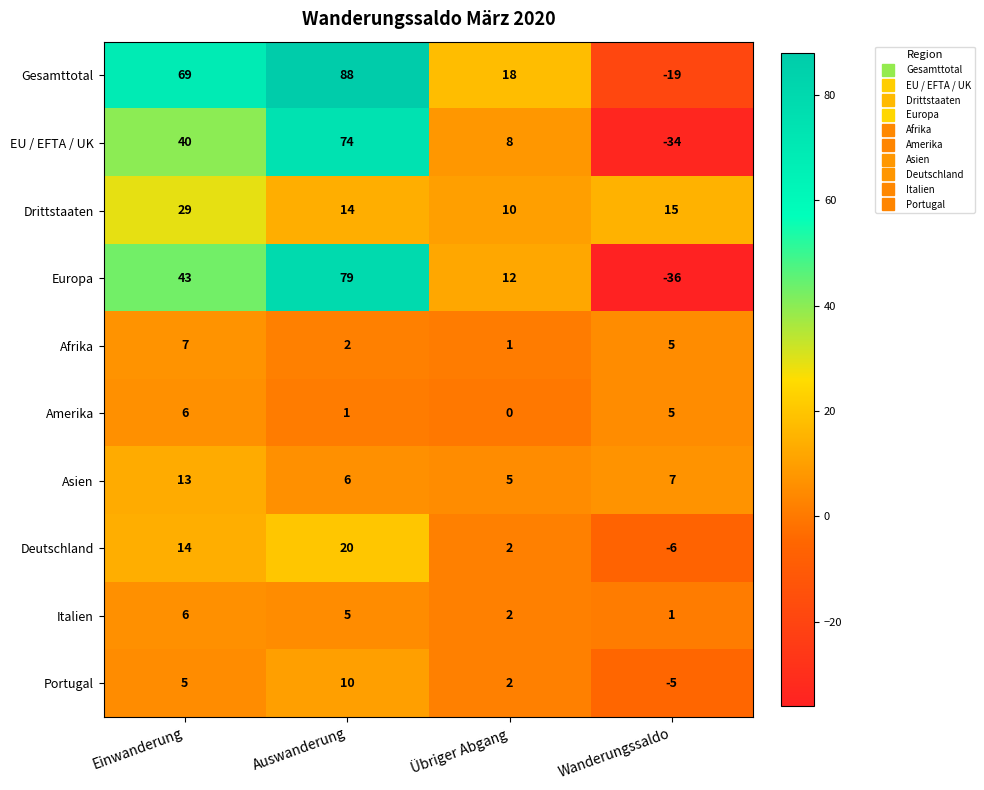

True or false: Amerika has a value of 2 at Übriger Abgang.

False